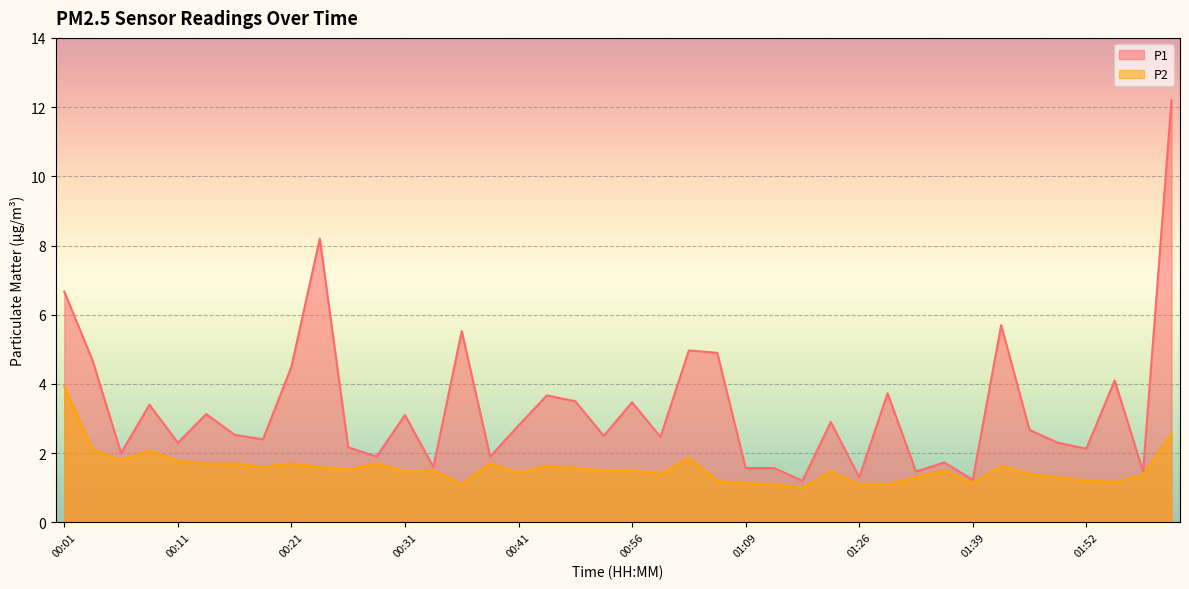

True or false: P1 and P2 intersect in this chart.

False